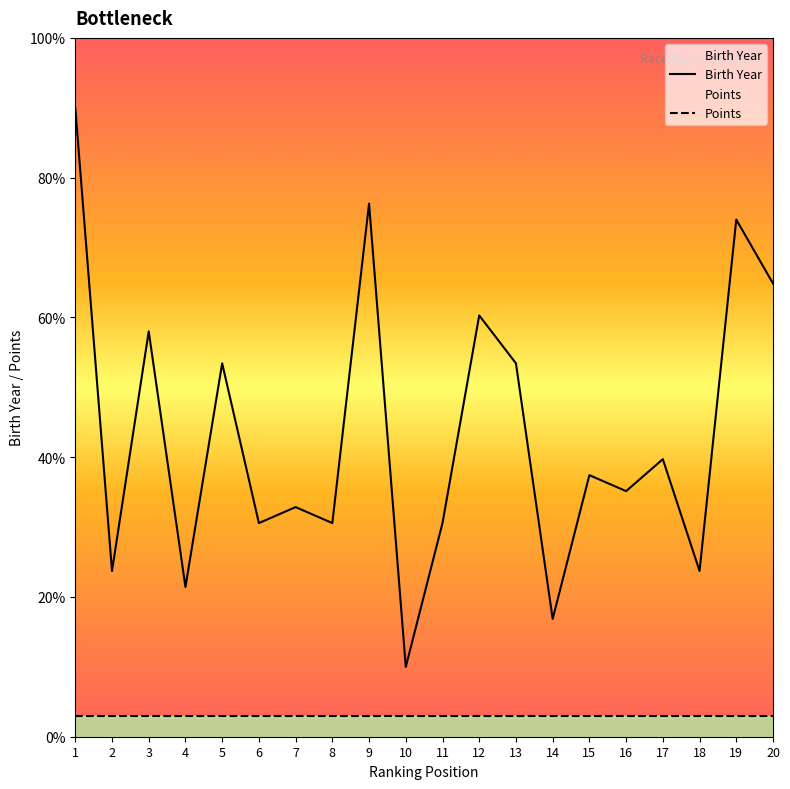

Reading left to right, what are all the values shown in this chart?

90.0	23.7	58.0	21.4	53.4	30.6	32.9	30.6	76.3	10.0	30.6	60.3	53.4	16.9	37.4	35.1	39.7	23.7	74.0	64.9